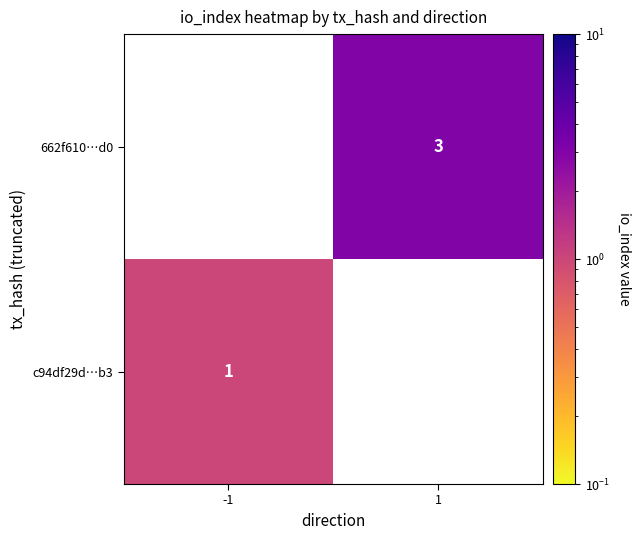

Is the value of 662f610…d0 at 1 greater than the value of c94df29d…b3 at -1?

Yes